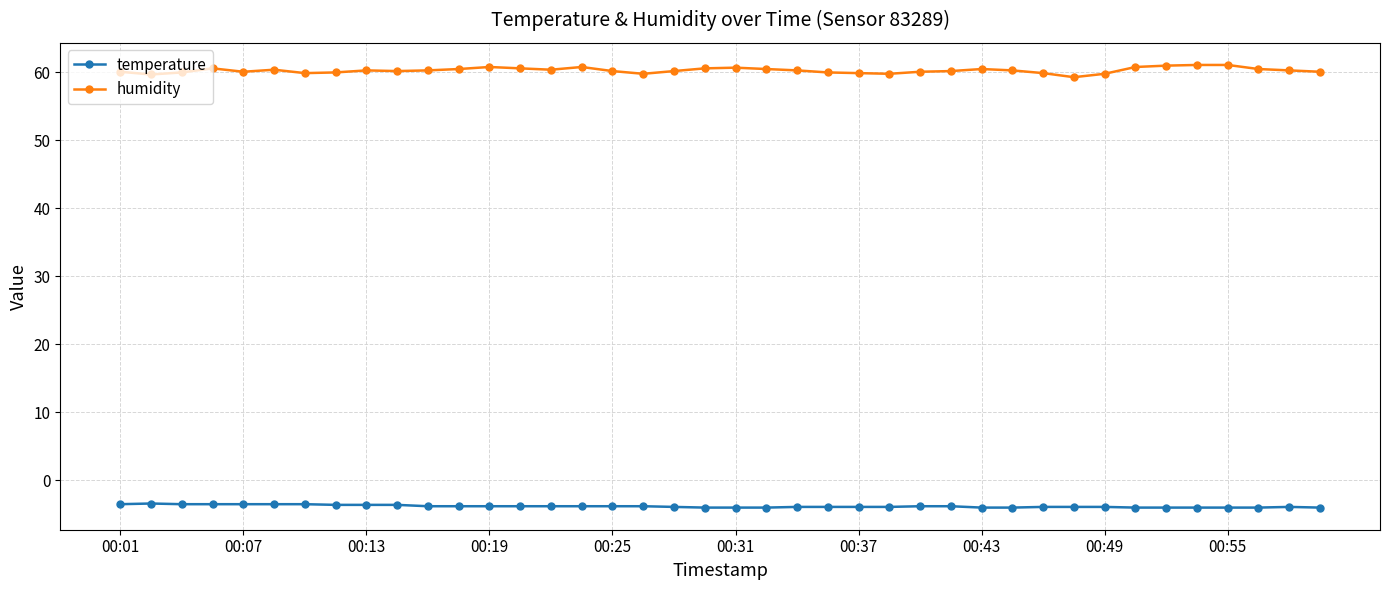

How many lines are shown in the chart?

2